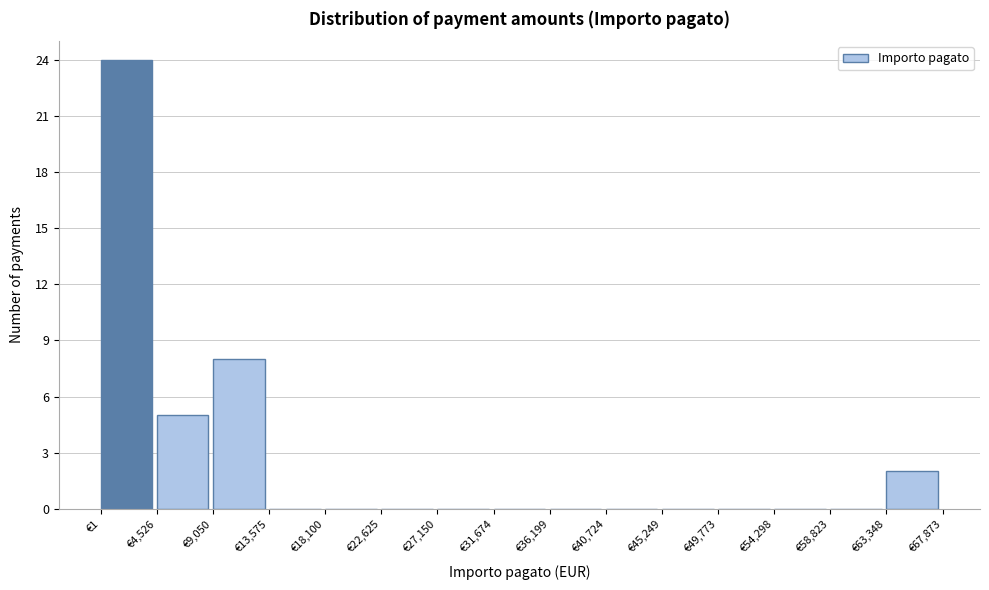

Over which range of the x-axis is the bar tallest?

0 to 4500